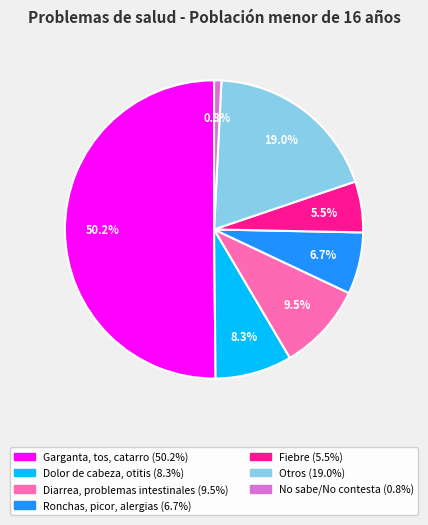

Rank the categories by value from lowest to highest.

No sabe/No contesta, Fiebre, Ronchas, picor, alergias, Dolor de cabeza, otitis, Diarrea, problemas intestinales, Otros, Garganta, tos, catarro